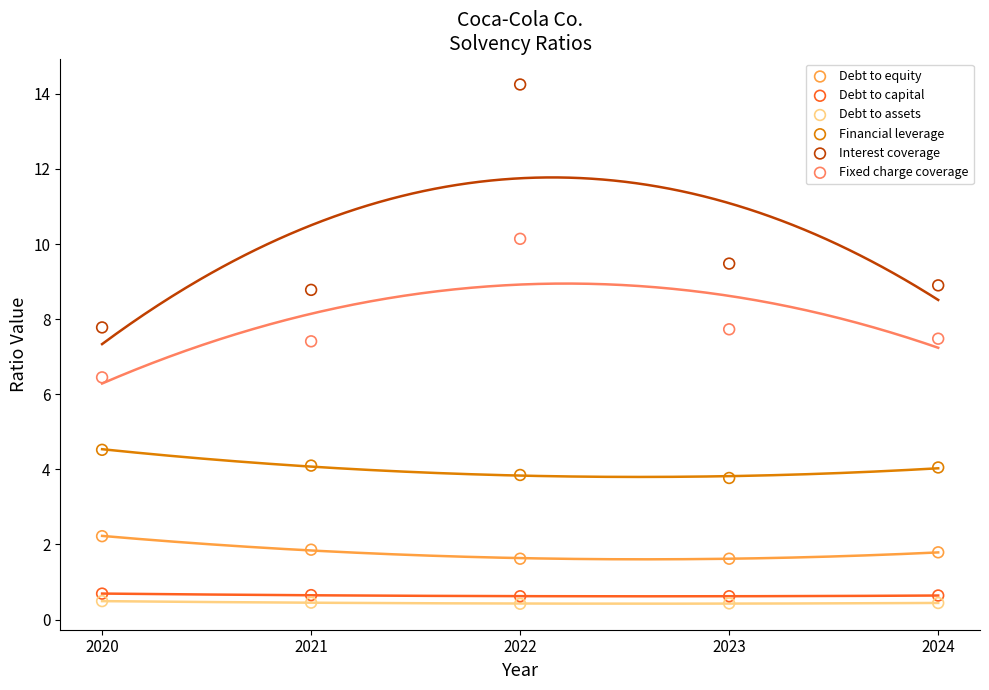

Which series has the largest Y range (max minus min)?

Interest coverage